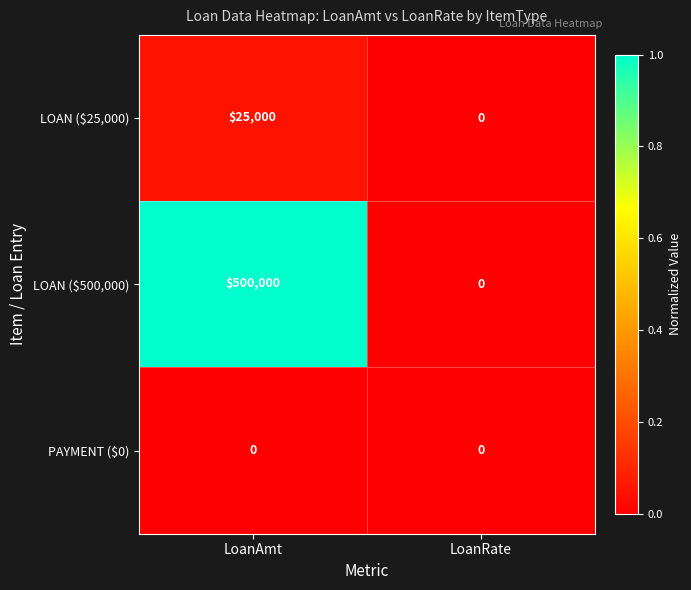

What is the sum of the LOAN ($500,000) values at LoanAmt and LoanRate?

500000